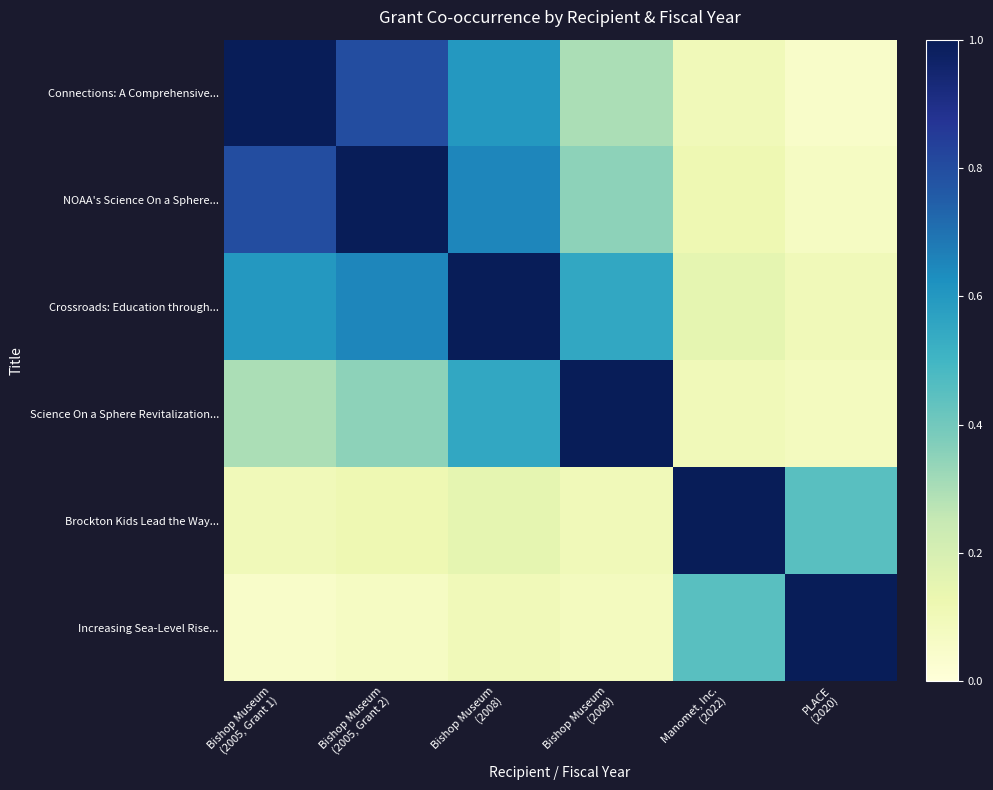

Rank the series at PLACE (2020) from lowest to highest value.

Connections: A Comprehensive..., NOAA's Science On a Sphere..., Science On a Sphere Revitalization..., Crossroads: Education through..., Brockton Kids Lead the Way..., Increasing Sea-Level Rise...